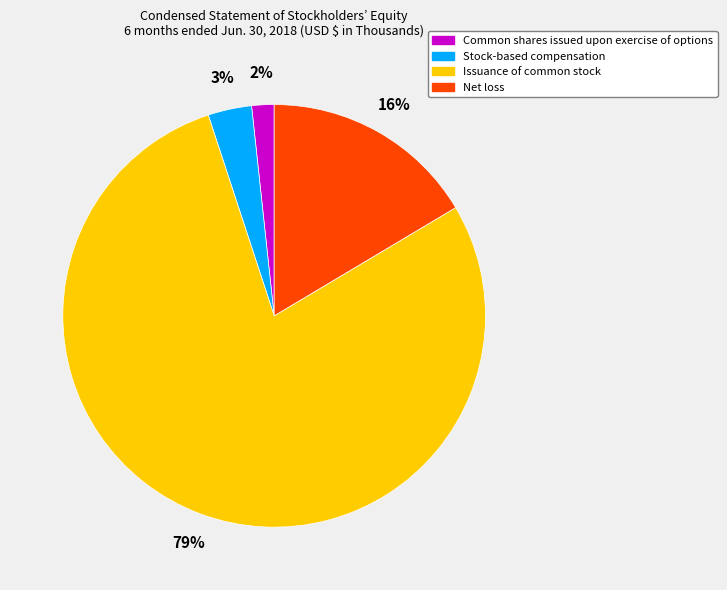

Combined, do Net loss and Common shares issued upon exercise of options account for over 50%?

No